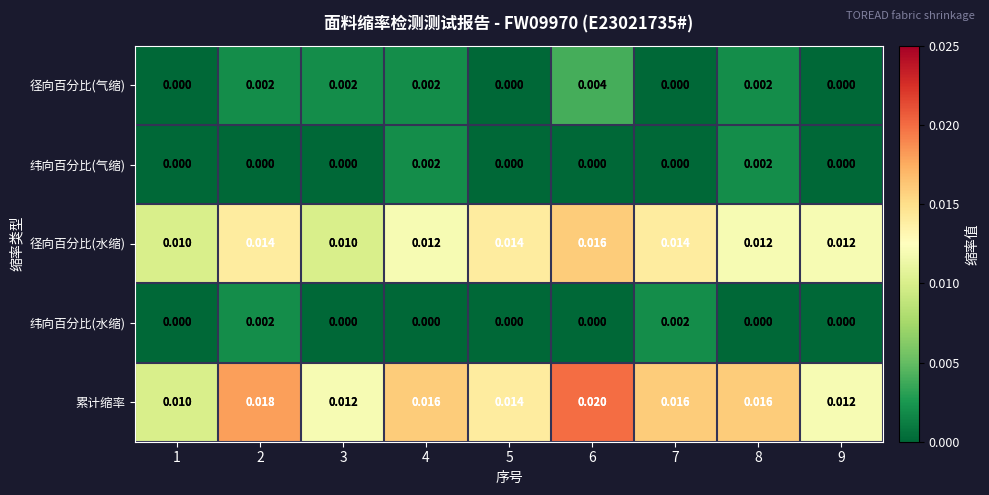

Which series has the widest spread of values?

累计缩率